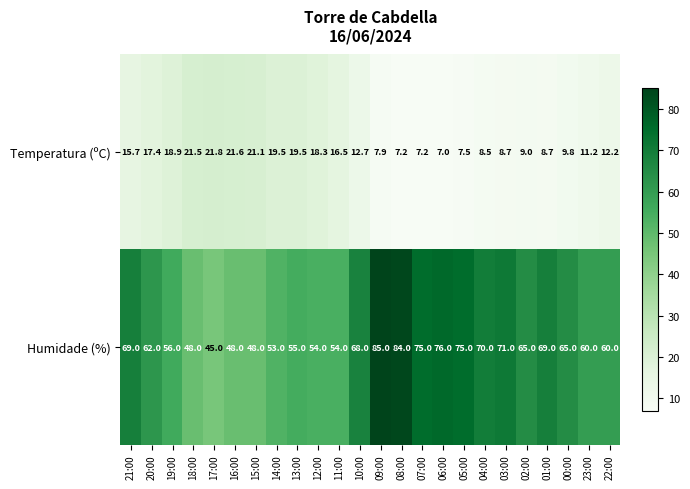

List the series in order of their overall mean, lowest first.

Temperatura (ºC), Humidade (%)